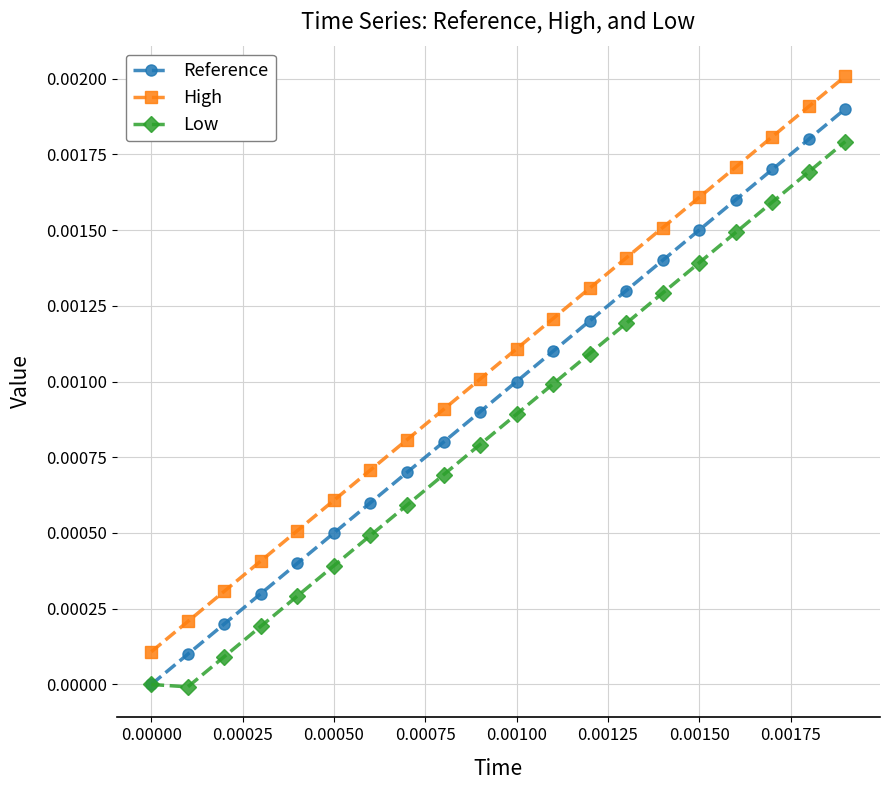

True or false: High and Reference intersect in this chart.

False